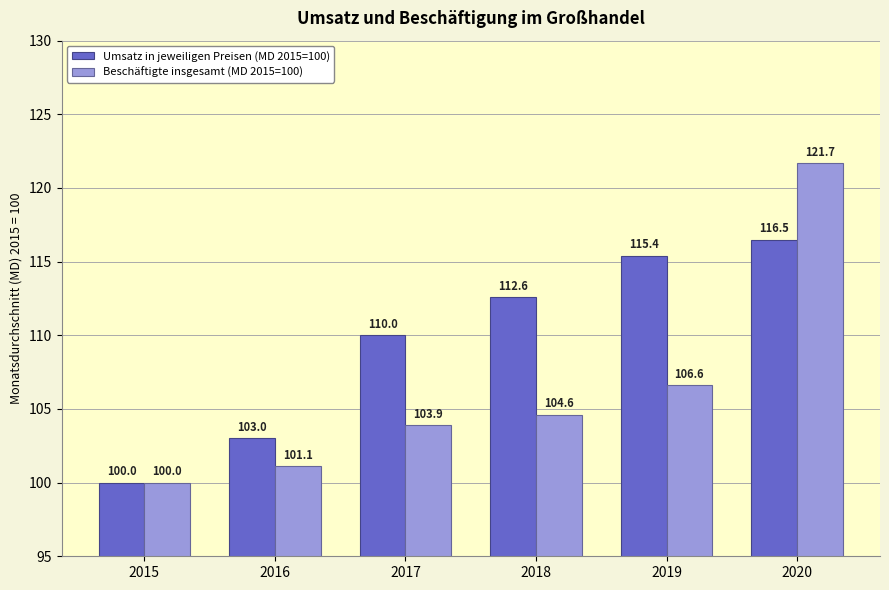

What are all the series names shown in the legend?

Umsatz in jeweiligen Preisen (MD 2015=100), Beschäftigte insgesamt (MD 2015=100)